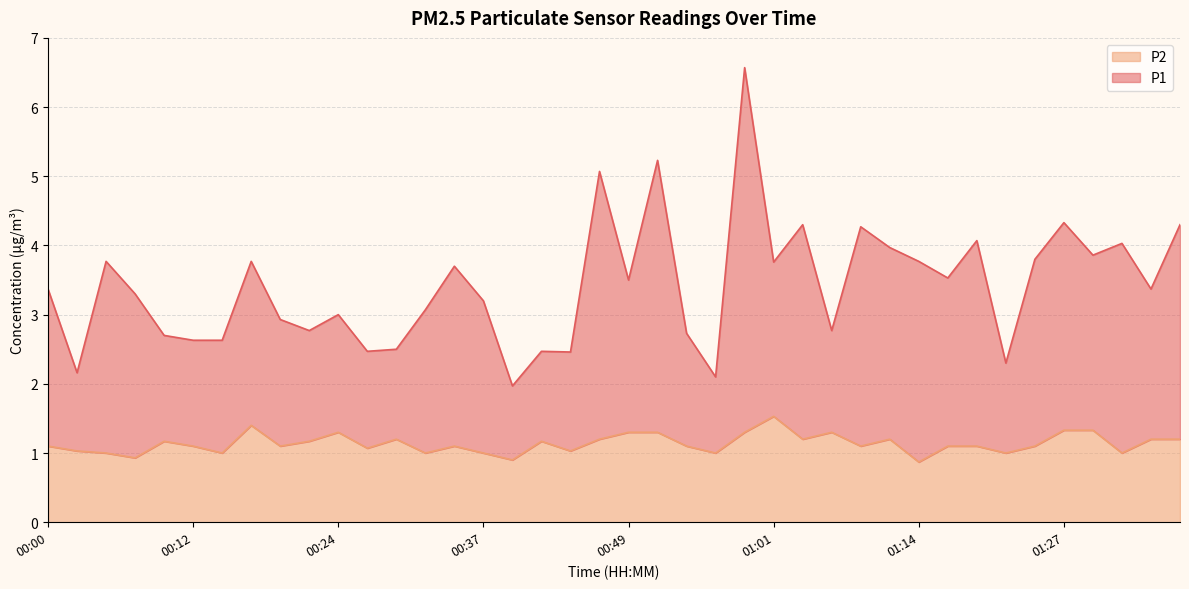

What is the sum of all P1 values?

136.5